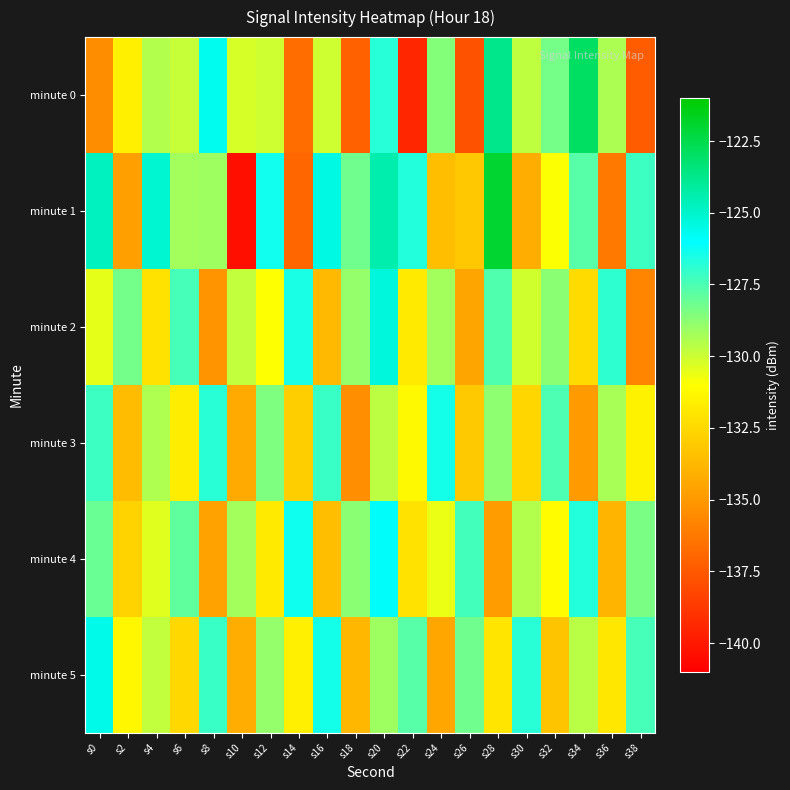

Reading left to right, transcribe all the data shown in this chart.

minute 0: s0=-135.4	s2=-131.6	s4=-129.5	s6=-129.9	s8=-125.7	s10=-130.2	s12=-130.0	s14=-136.7	s16=-130.1	s18=-137.2	s20=-126.8	s22=-139.5	s24=-128.6	s26=-137.8	s28=-123.7	s30=-129.7	s32=-128.3	s34=-122.9	s36=-129.4	s38=-137.4
minute 1: s0=-124.8	s2=-134.7	s4=-125.1	s6=-129.2	s8=-129.1	s10=-140.4	s12=-126.3	s14=-137.0	s16=-125.5	s18=-128.2	s20=-124.4	s22=-126.7	s24=-133.5	s26=-133.1	s28=-122.0	s30=-134.2	s32=-130.9	s34=-127.7	s36=-136.2	s38=-127.2
minute 2: s0=-130.5	s2=-128.3	s4=-132.1	s6=-127.4	s8=-135.2	s10=-129.8	s12=-131.0	s14=-126.5	s16=-133.7	s18=-128.9	s20=-125.3	s22=-131.8	s24=-129.2	s26=-134.5	s28=-127.6	s30=-130.1	s32=-128.7	s34=-132.4	s36=-126.9	s38=-135.8
minute 3: s0=-127.2	s2=-133.6	s4=-129.4	s6=-131.7	s8=-126.8	s10=-134.3	s12=-128.5	s14=-132.9	s16=-127.1	s18=-135.4	s20=-129.7	s22=-131.2	s24=-126.4	s26=-133.1	s28=-128.8	s30=-132.6	s32=-127.5	s34=-134.9	s36=-129.3	s38=-131.5
minute 4: s0=-128.1	s2=-132.7	s4=-130.4	s6=-127.9	s8=-134.6	s10=-129.2	s12=-131.8	s14=-126.3	s16=-133.5	s18=-128.7	s20=-125.9	s22=-132.1	s24=-130.6	s26=-127.3	s28=-134.8	s30=-129.5	s32=-131.1	s34=-126.7	s36=-133.9	s38=-128.4
minute 5: s0=-125.6	s2=-131.3	s4=-129.8	s6=-132.5	s8=-127.1	s10=-134.2	s12=-128.9	s14=-131.6	s16=-126.4	s18=-133.8	s20=-129.1	s22=-127.7	s24=-134.4	s26=-128.2	s28=-132.0	s30=-126.8	s32=-133.3	s34=-129.6	s36=-131.9	s38=-127.4